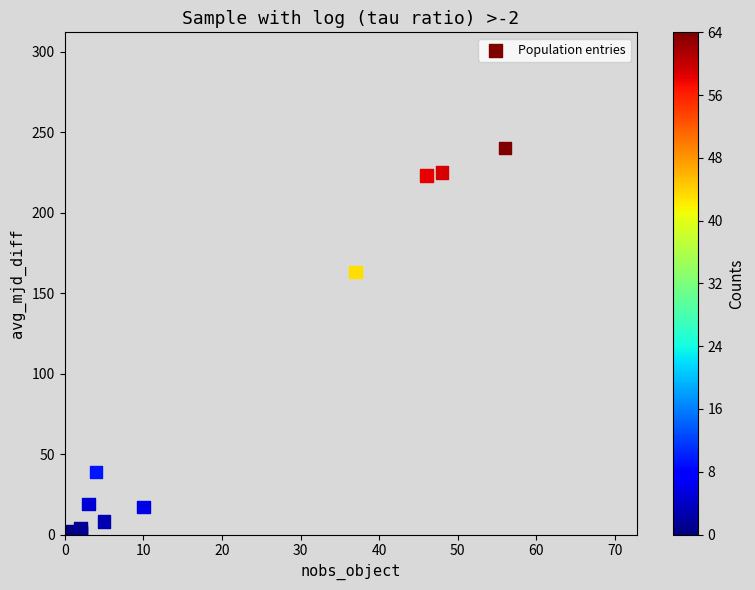

What Y value in the scatter plot is closest to 120?

163